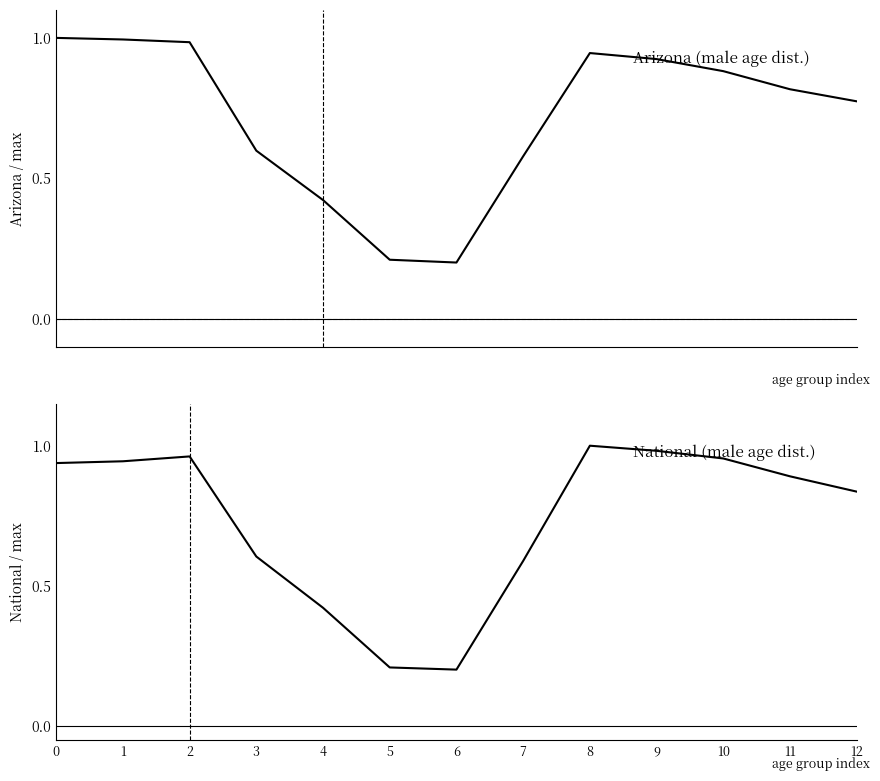

How many lines are shown in the chart?

2